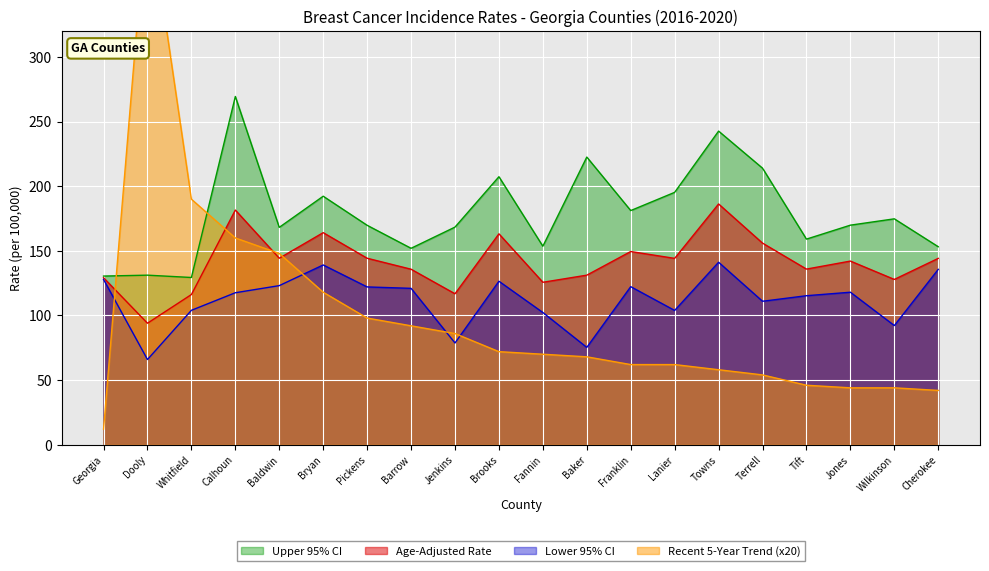

Which series has the largest range (max minus min)?

Recent 5-Year Trend